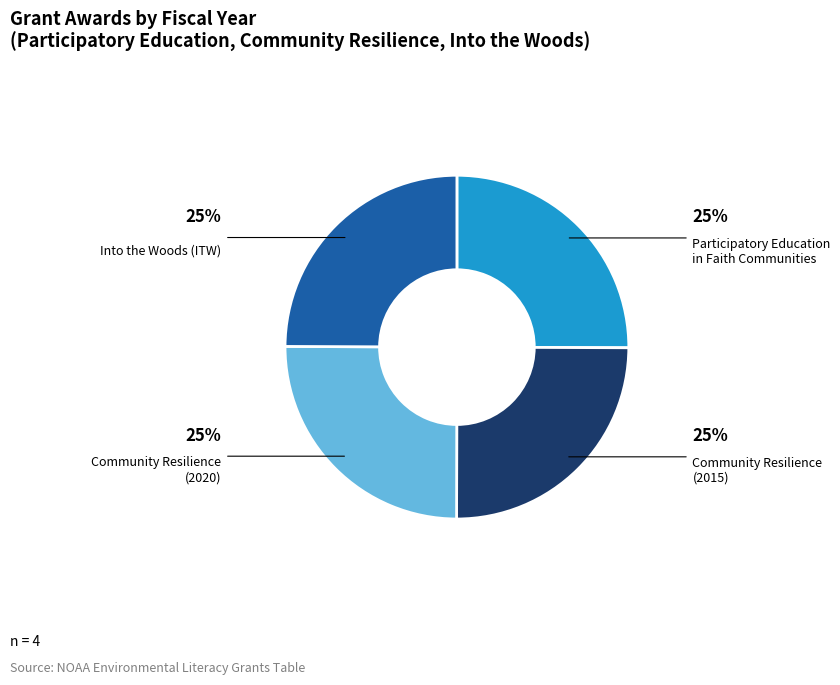

Is there any slice that represents more than half of the pie?

No